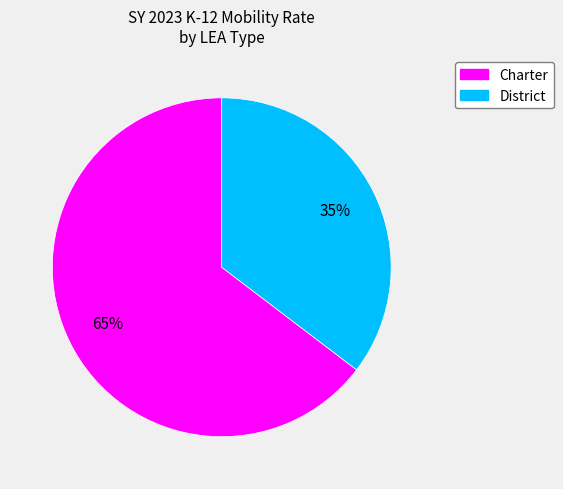

Between Charter and District, which is larger?

Charter